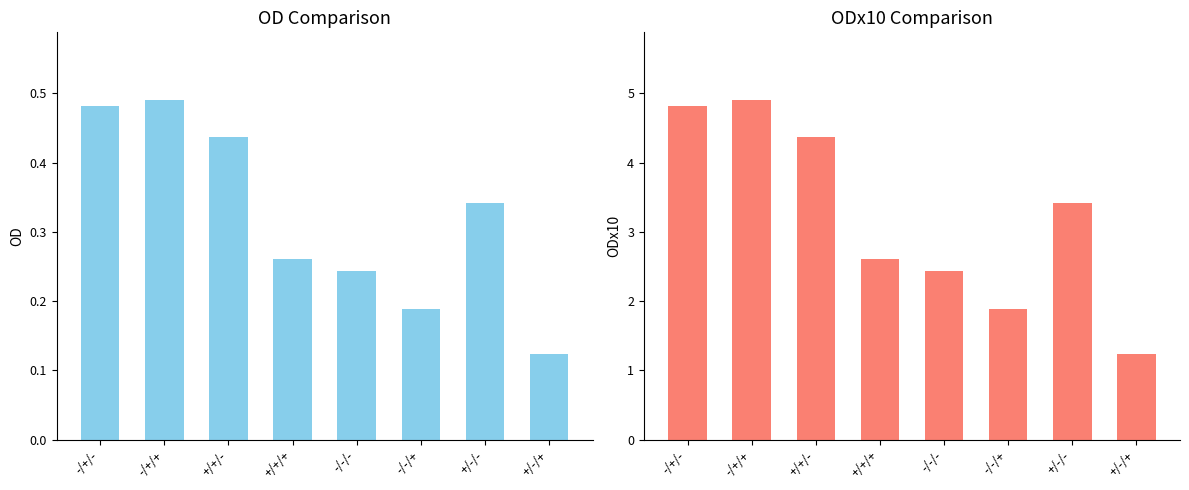

What are all the series names shown in the legend?

OD, ODx10